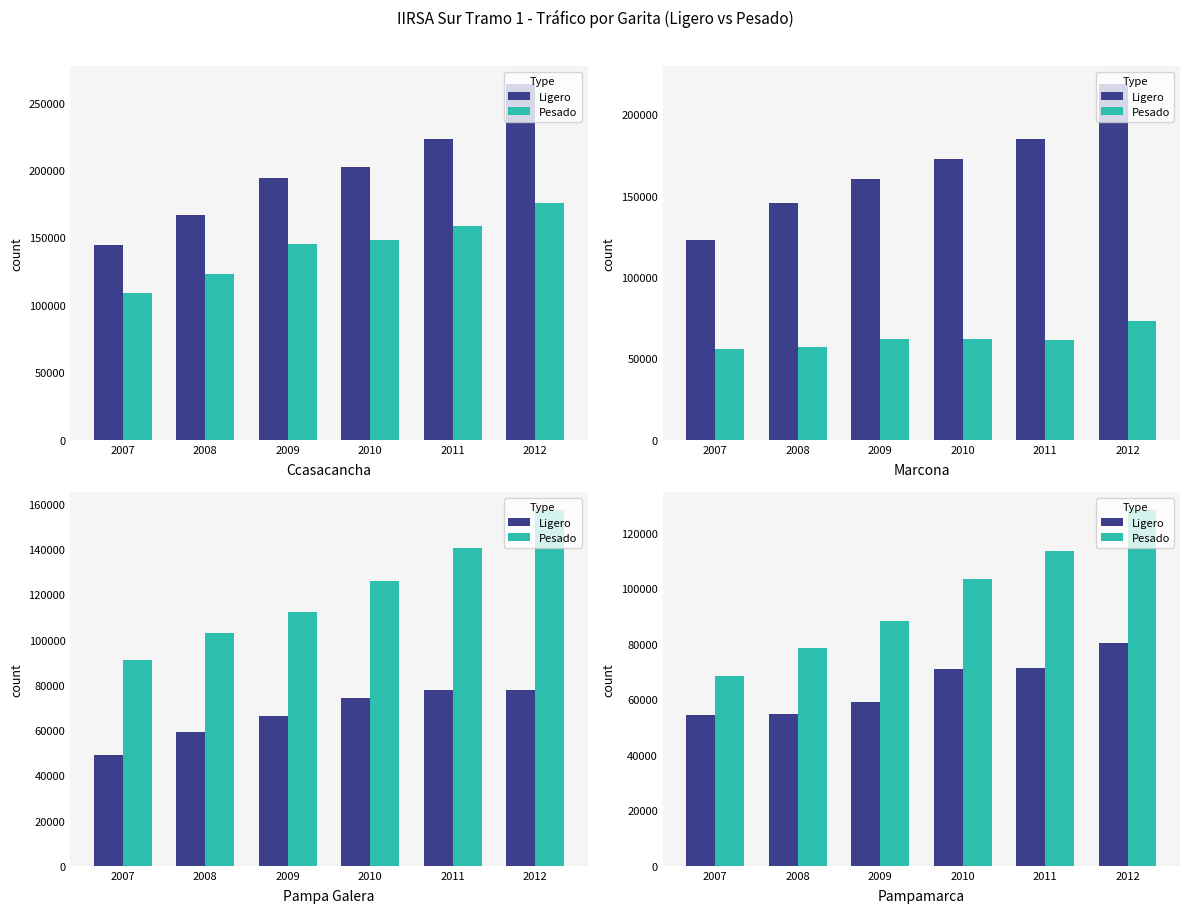

What is the difference between the second highest and minimum values in the Ligero series?

17043